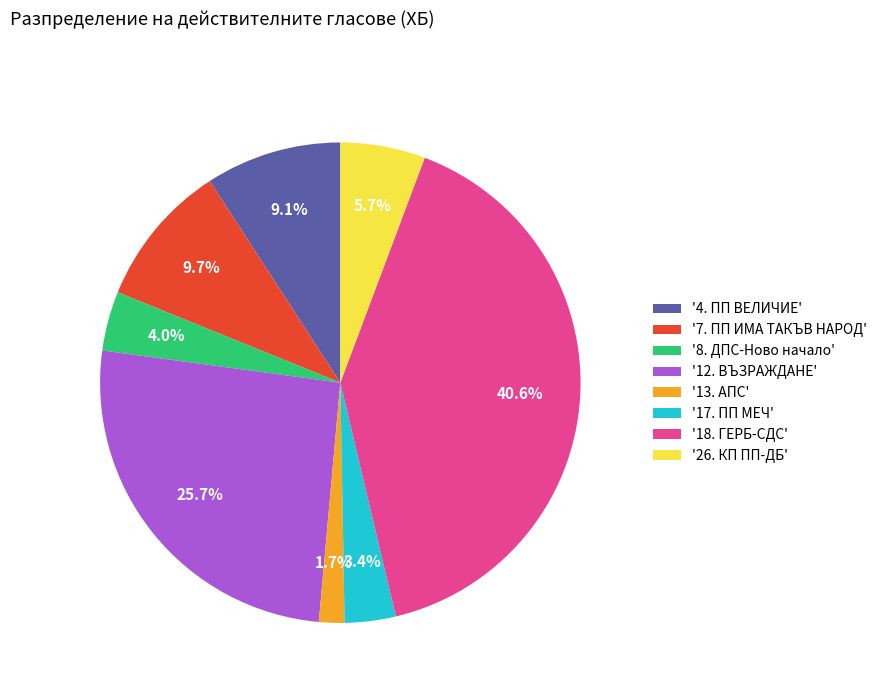

Do '8. ДПС-Ново начало' and '12. ВЪЗРАЖДАНЕ' together represent more than half of the pie?

No